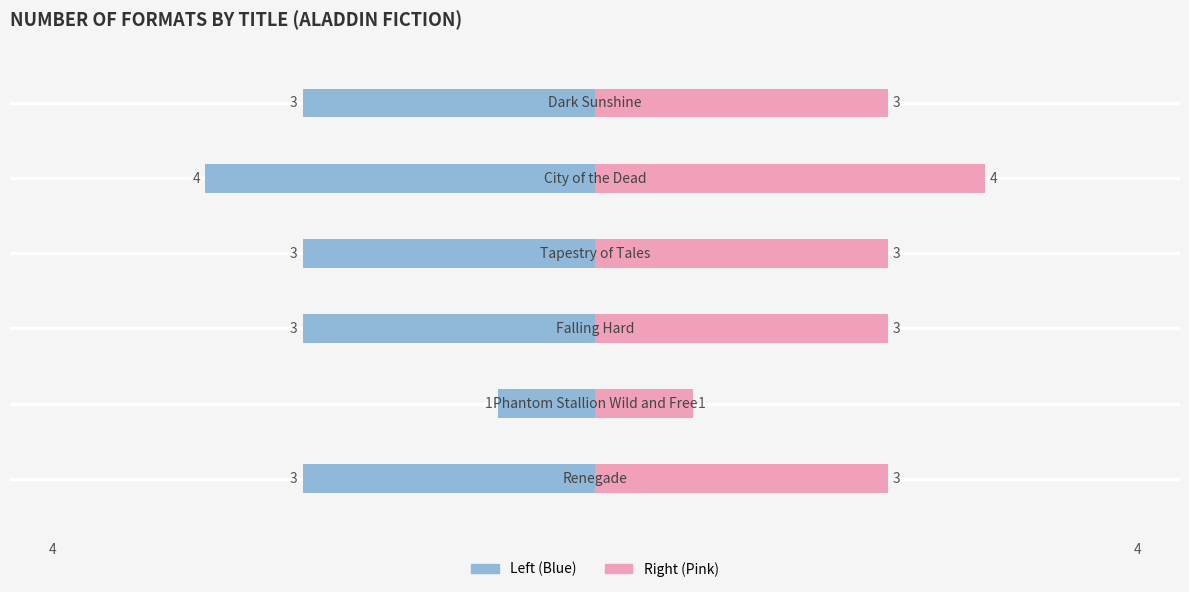

Which has a higher value, 5 or 3?

5